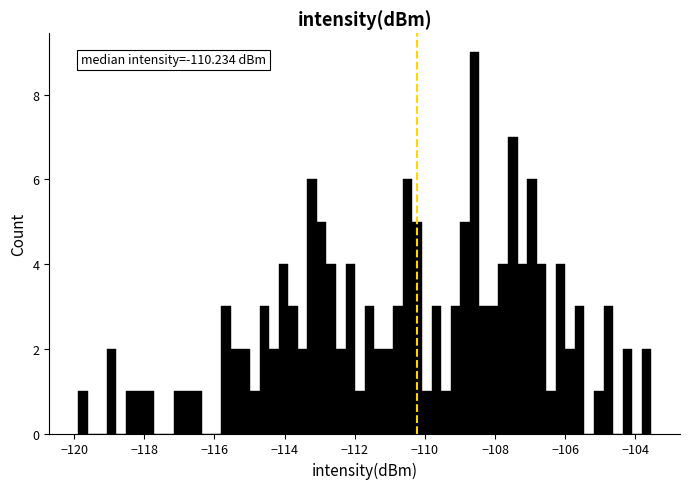

Around what value on the x-axis is the tallest bar? Give the approximate position of its centre, as read against the axis.

-108.6